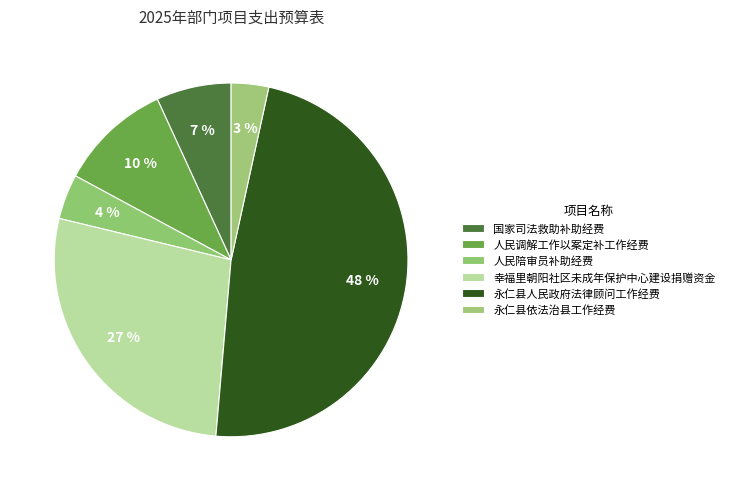

Which slice is the smallest?

永仁县依法治县工作经费